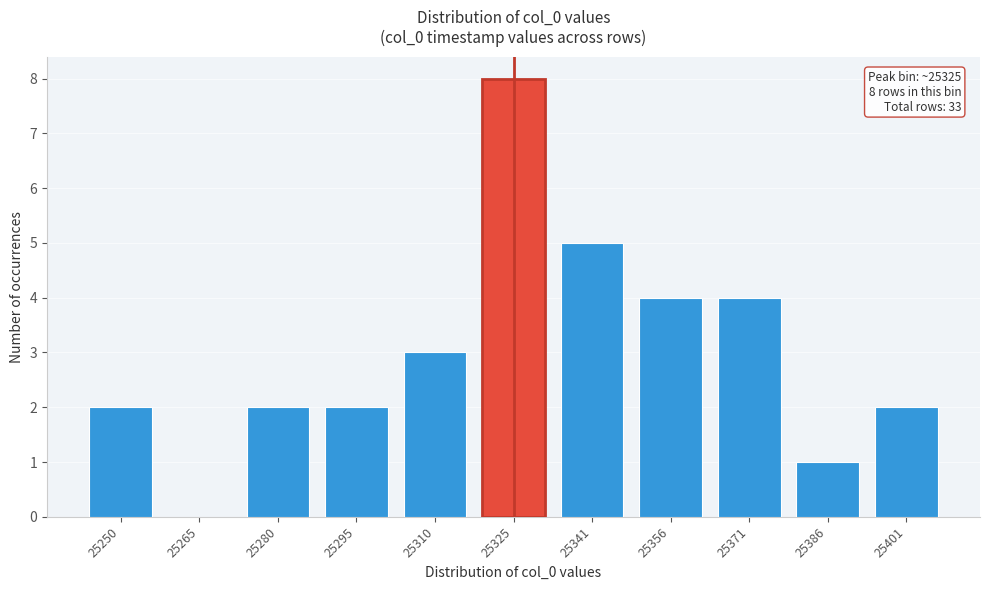

Reading left to right, what are all the values shown in this chart?

25250=2	25265=0	25280=2	25295=2	25310=3	25325=8	25341=5	25356=4	25371=4	25386=1	25401=2